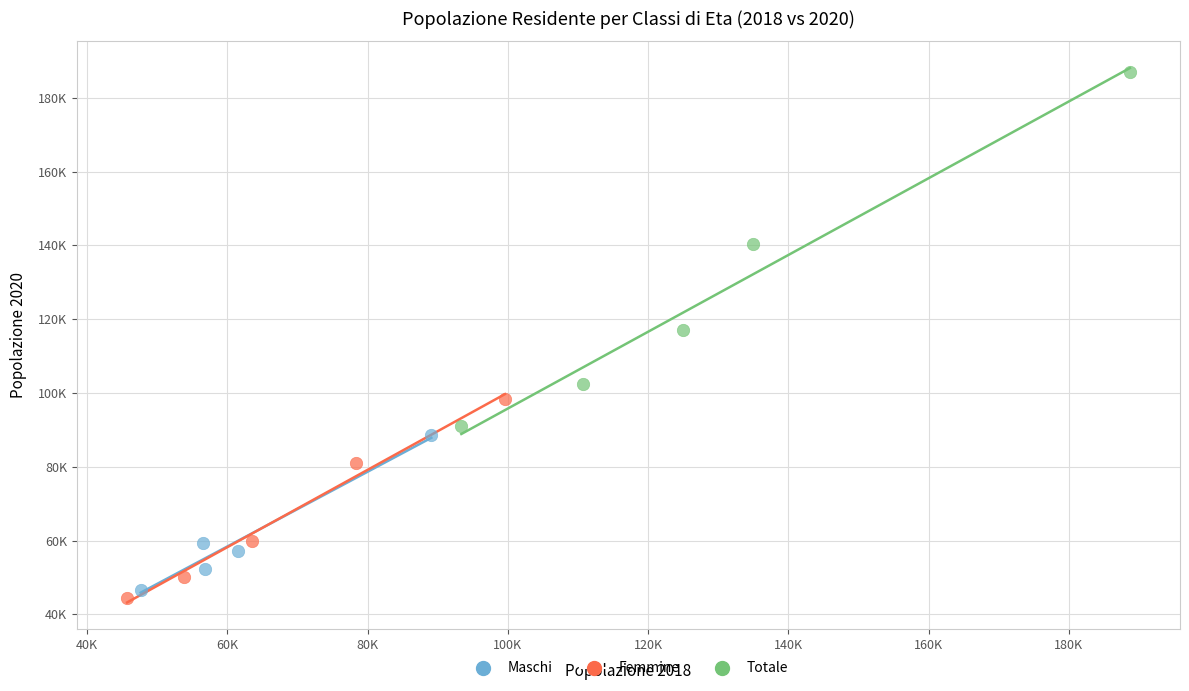

What are all the series names shown in the legend?

Maschi, Femmine, Totale